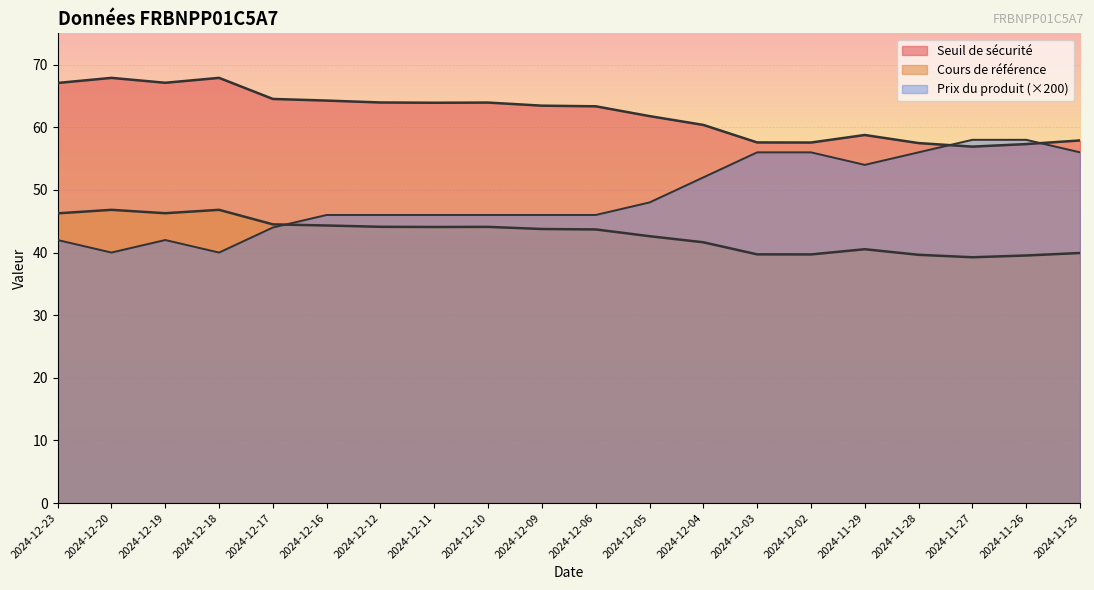

True or false: Cours de référence and Prix du produit cross at least once.

True